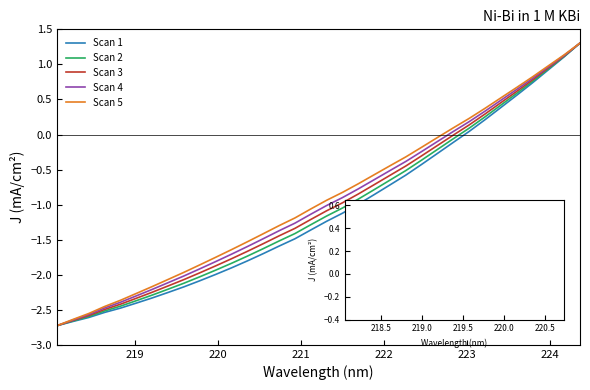

What is the greatest value displayed?

1.3